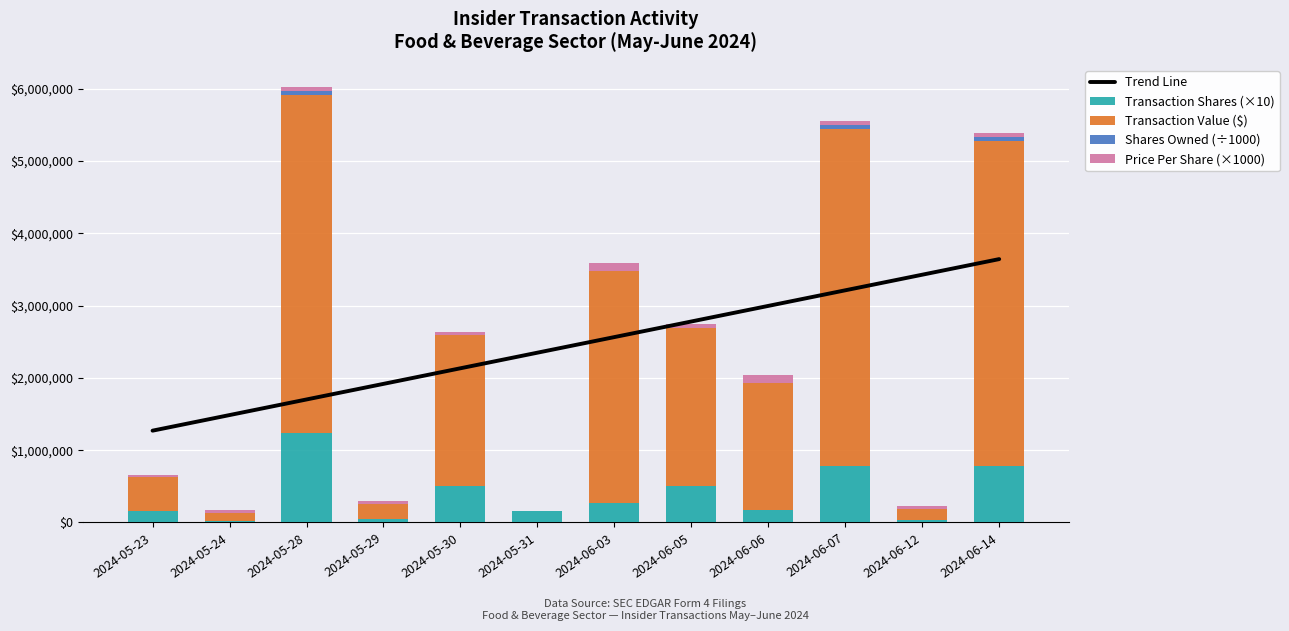

At 2024-05-28, list the series in order from smallest to largest.

sharesOwnedFollowingTransaction, transactionPricePerShare, transactionShares, transactionValue